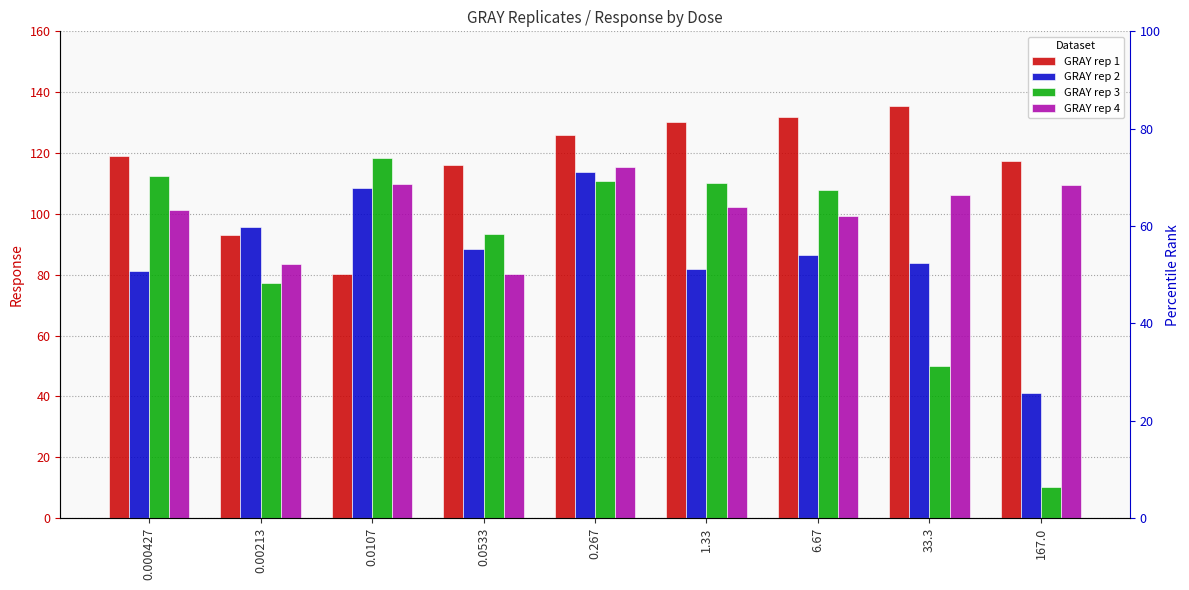

What are all the series names shown in the legend?

GRAY rep 1, GRAY rep 2, GRAY rep 3, GRAY rep 4